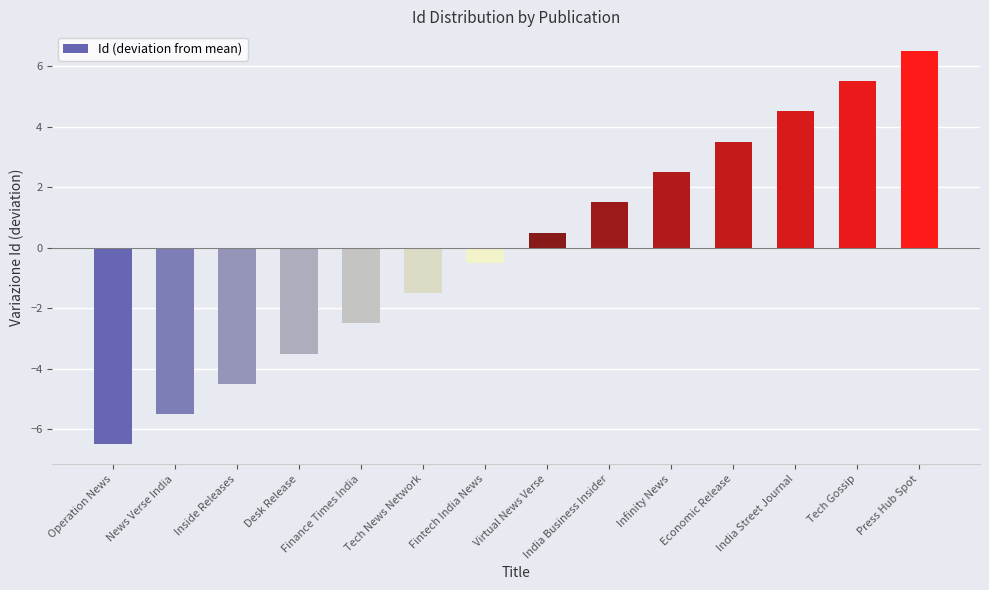

How many data points are less than 0?

7